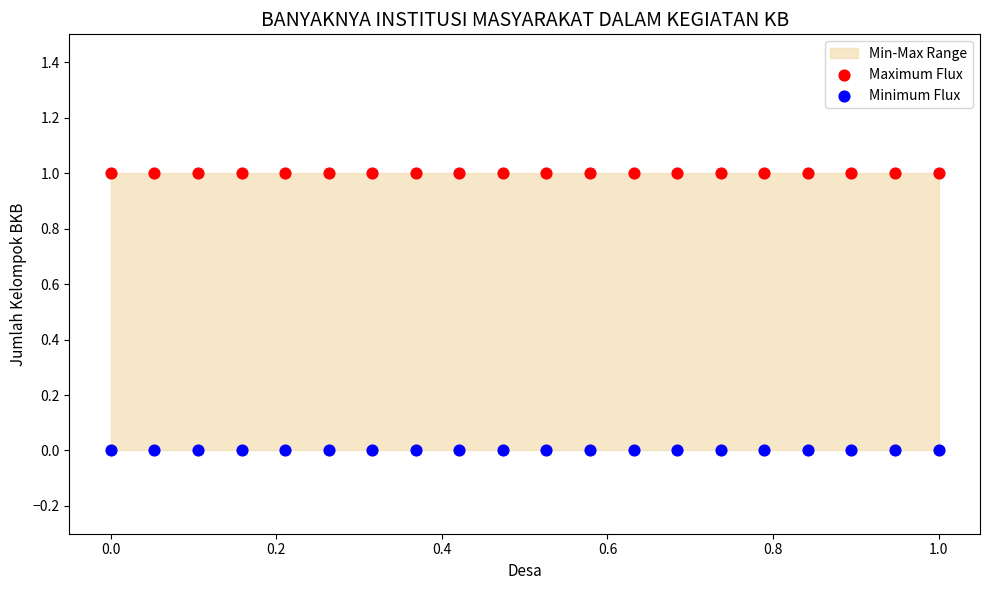

Which series contains the highest Y value?

Maximum Flux